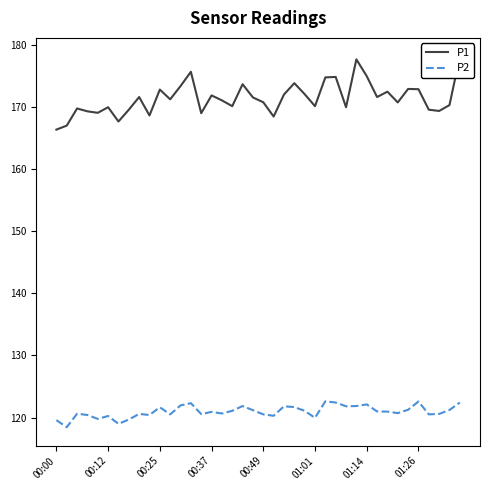

In P2, how many points are higher than both neighbors (excluding endpoints)?

11